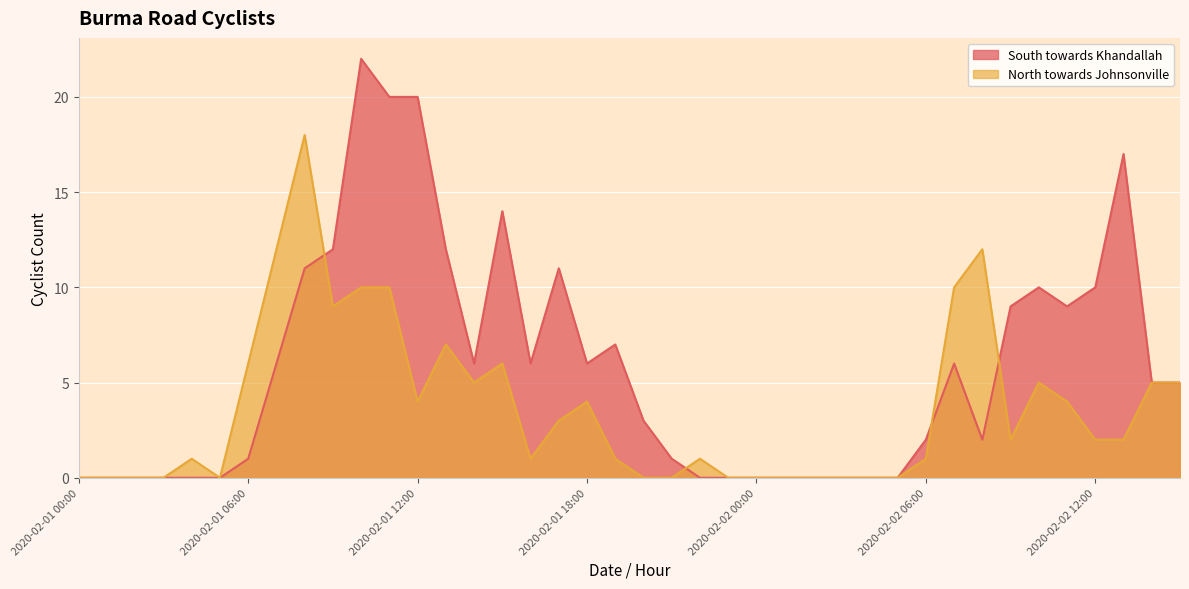

At which category does South towards Khandallah reach its first local peak?

2020-02-01 10:00